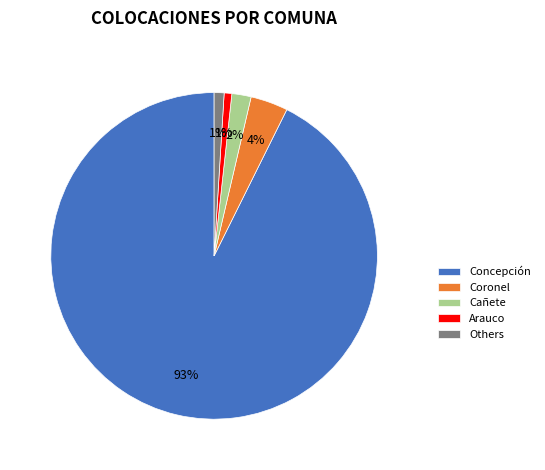

True or false: Others accounts for 1% of the total.

True